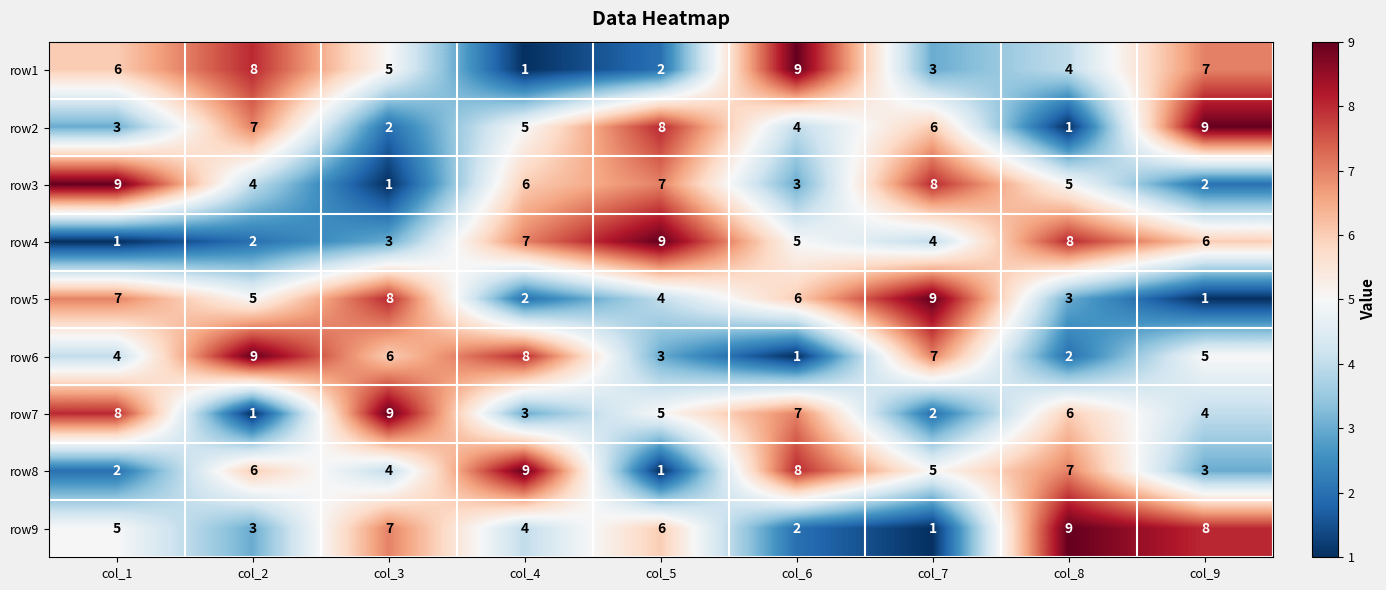

True or false: row1 has a value of 12 at col_2.

False